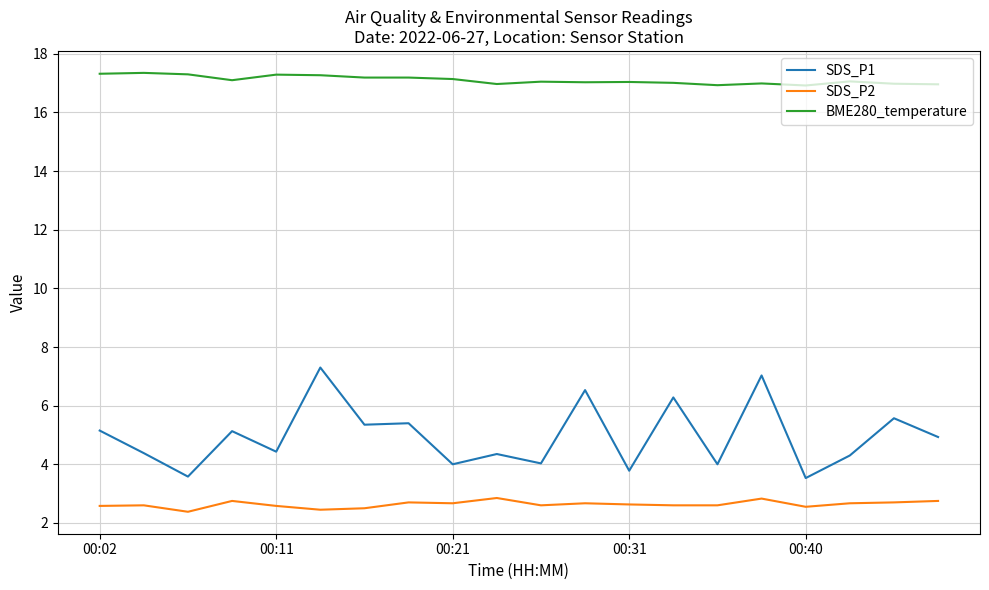

List the series in order of their peak value, highest first.

BME280_temperature, SDS_P1, SDS_P2